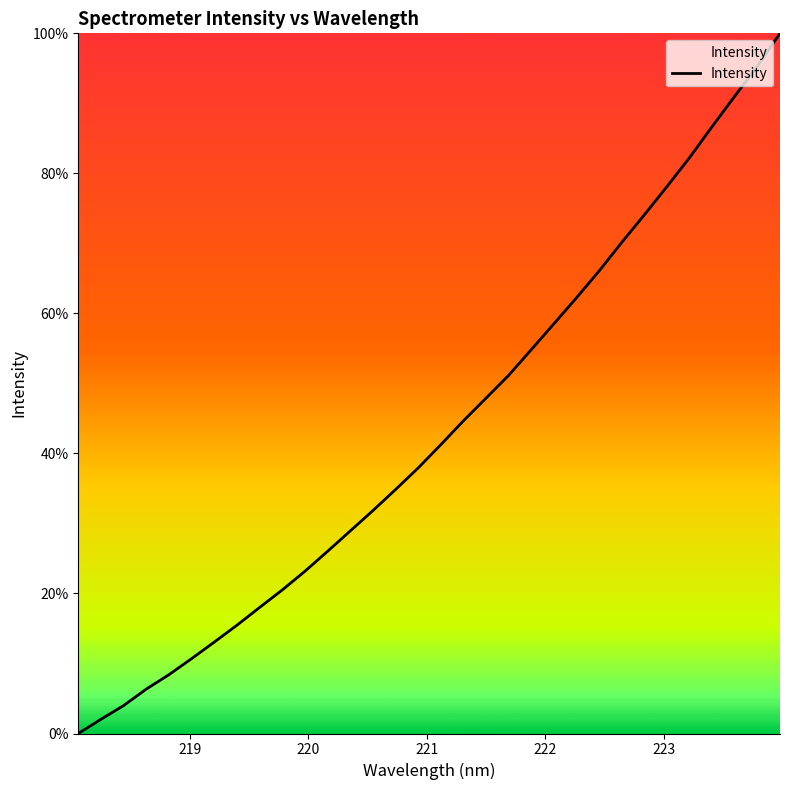

What is the maximum value shown in the chart?

100.0